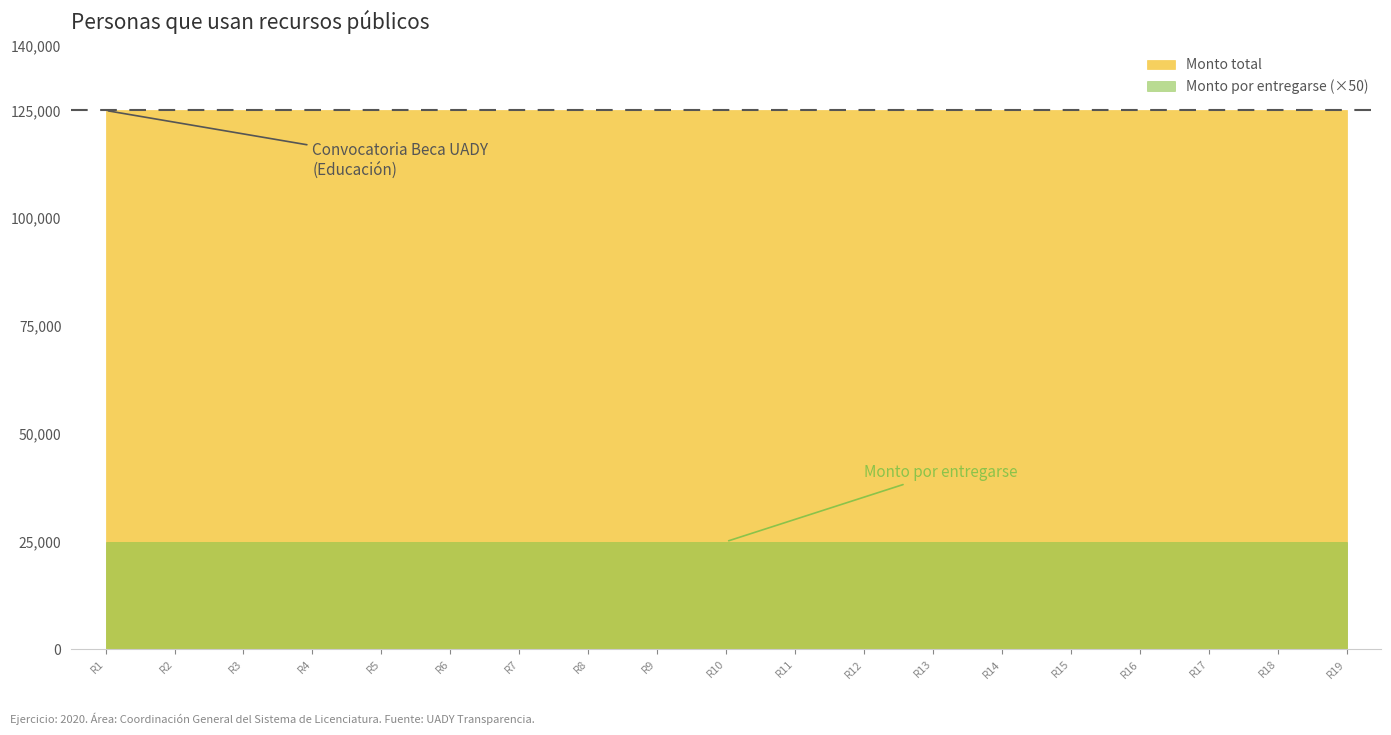

Does the chart display data point markers on the line(s)?

No